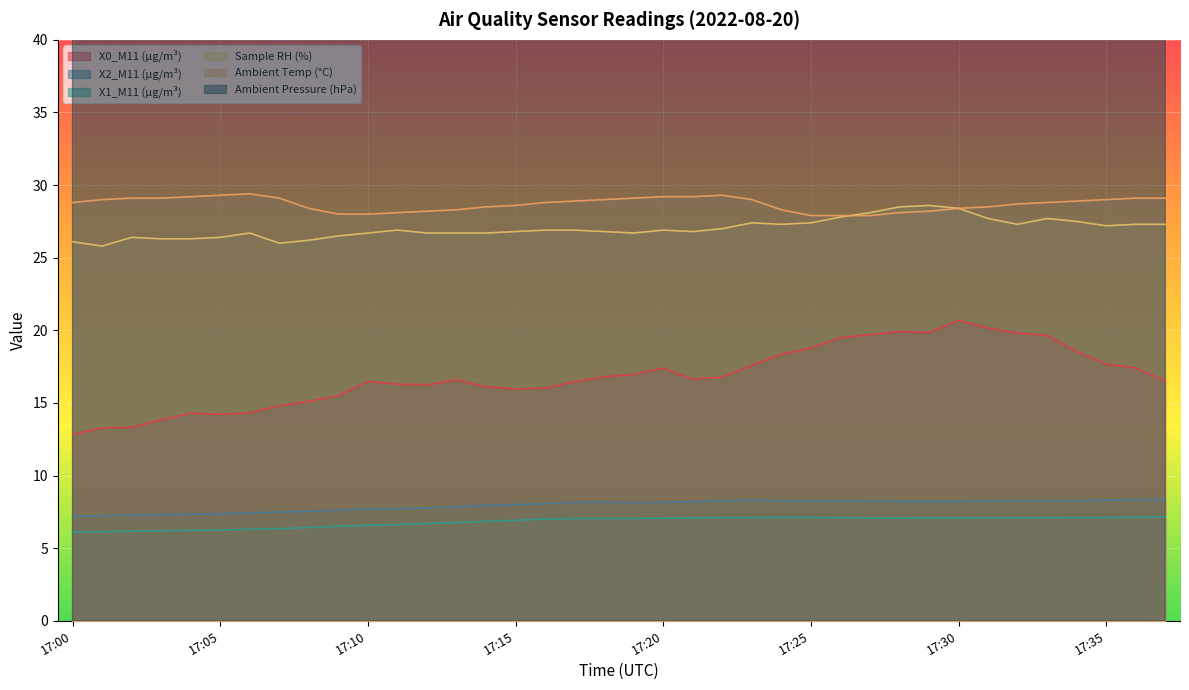

Which has a higher value, 17:04 or 17:10?

17:10